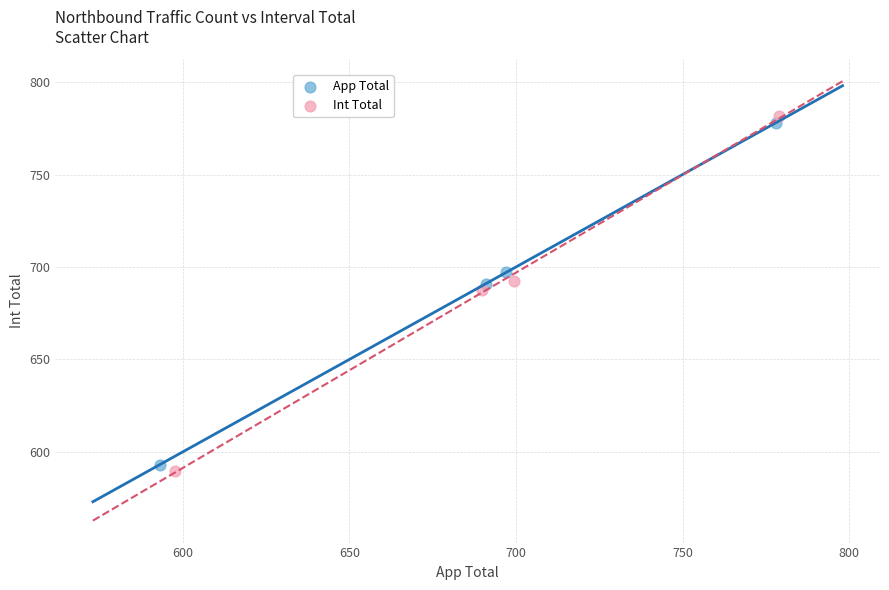

What are all the series names shown in the legend?

App Total, Int Total